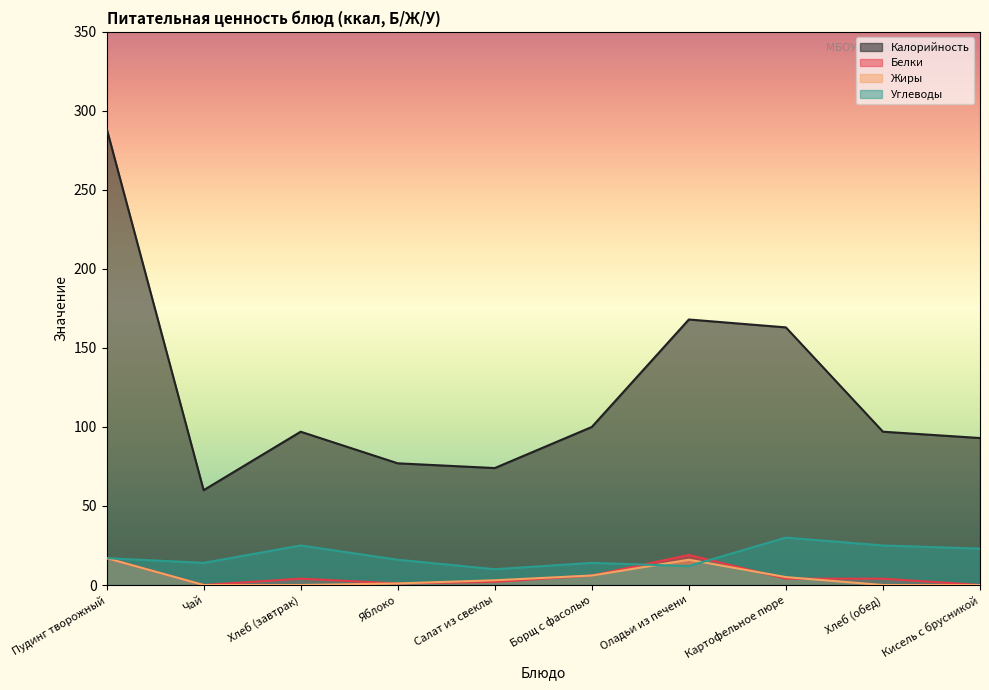

What is the label of the 8th point from the right?

Хлеб (завтрак)